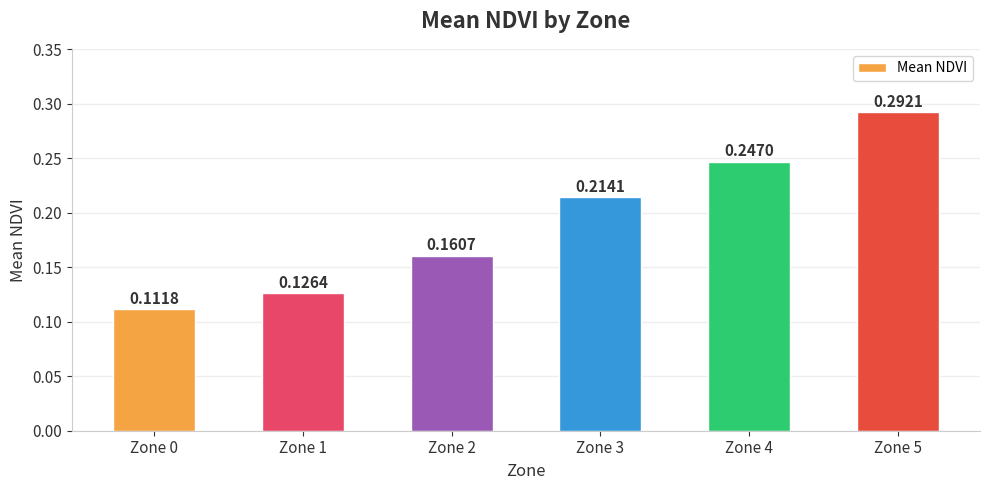

Between Zone 4 and Zone 5, which is larger?

Zone 5